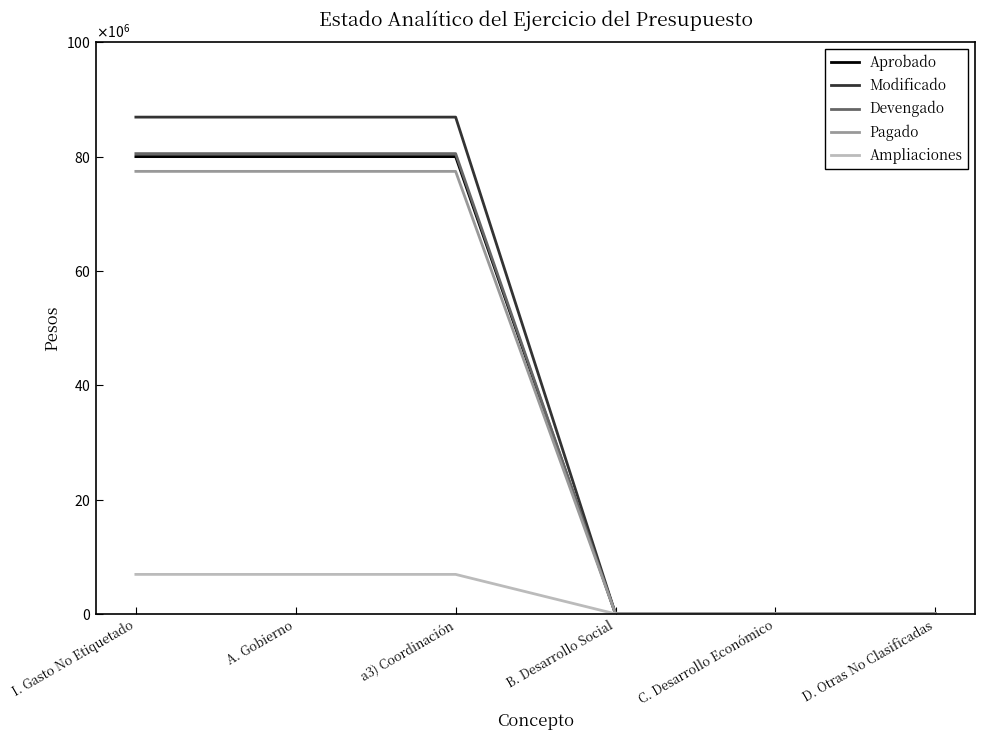

At which label does Modificado first exceed 86912049?

I. Gasto No Etiquetado